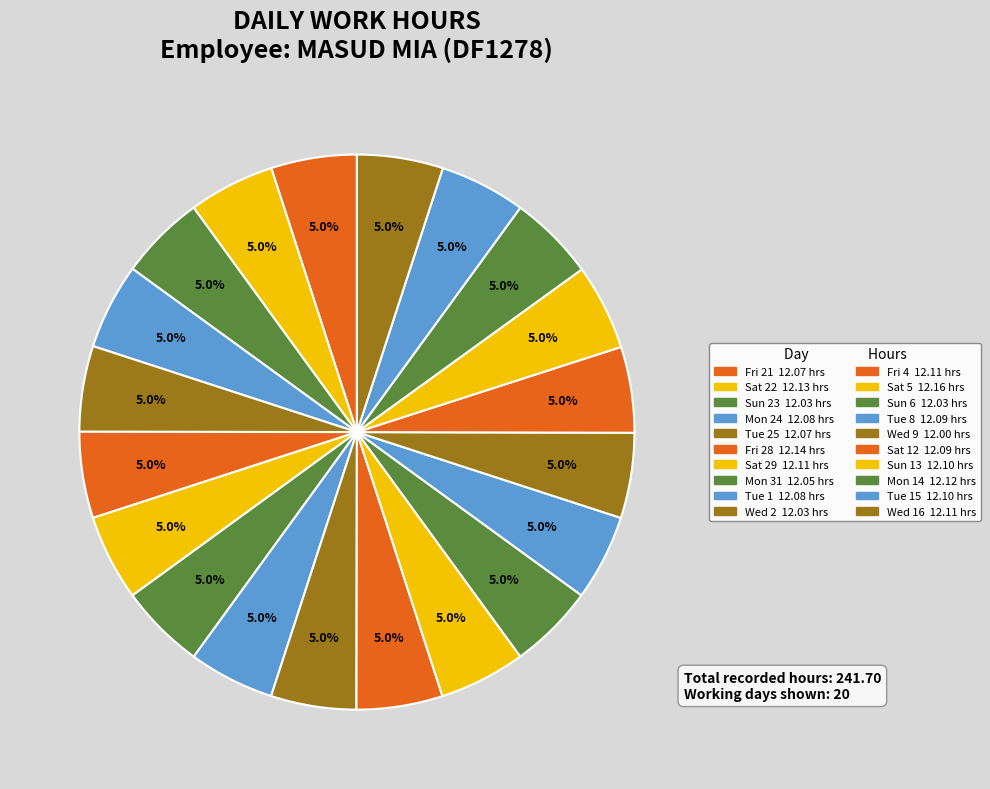

Is there any slice that represents more than half of the pie?

No